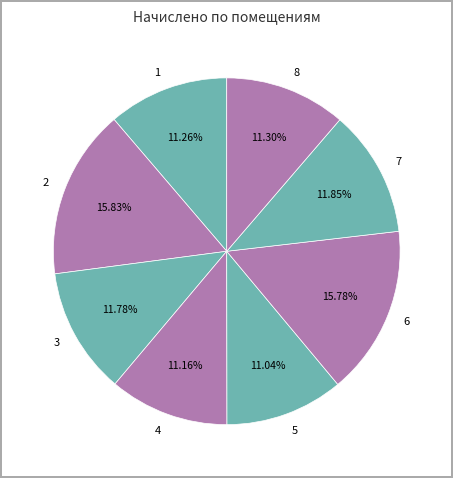

How many segments does this pie chart have?

8